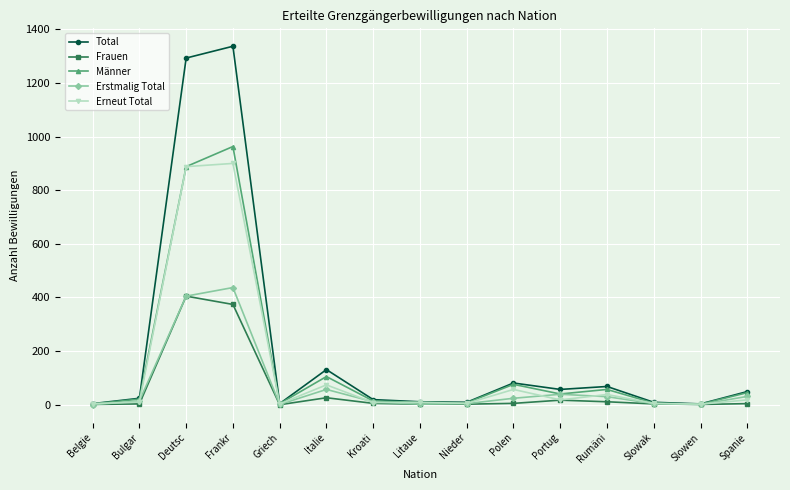

What is the spread (max minus min) of values at Deutsc?

888